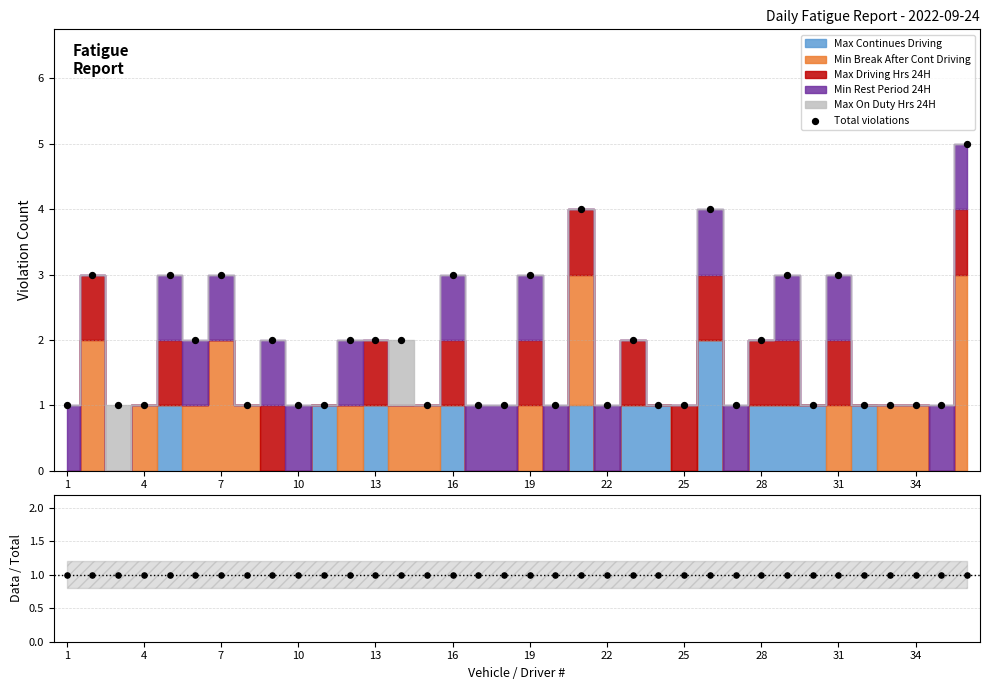

Is the value of Ratio at 23 greater than the value of Total violations at 16?

No